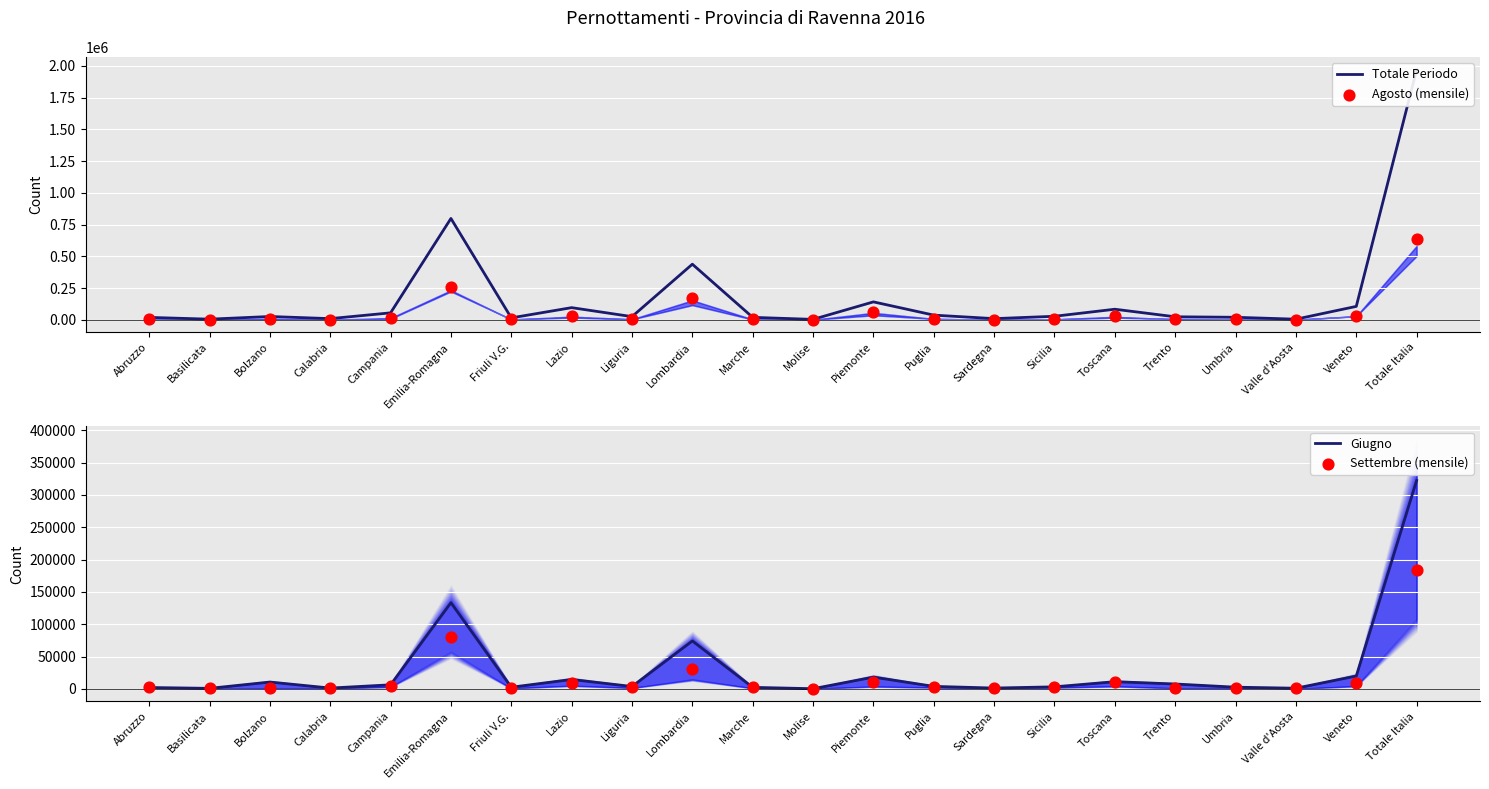

Which series reaches the maximum Y coordinate?

Totale Periodo